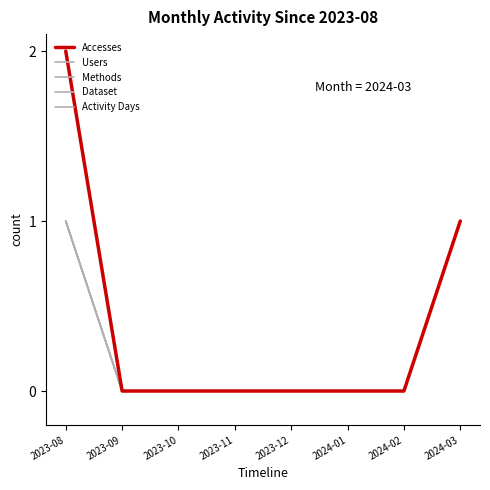

Does the chart have visible grid lines?

No